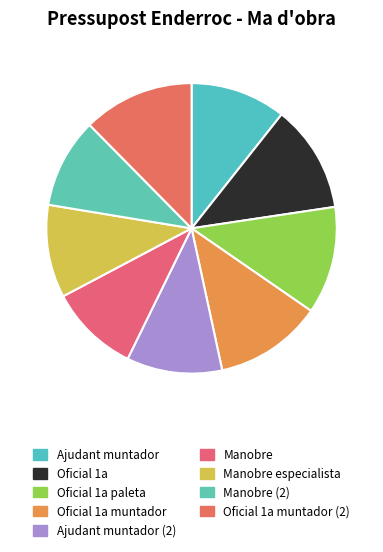

Does Oficial 1a paleta account for over 50% of the chart?

No